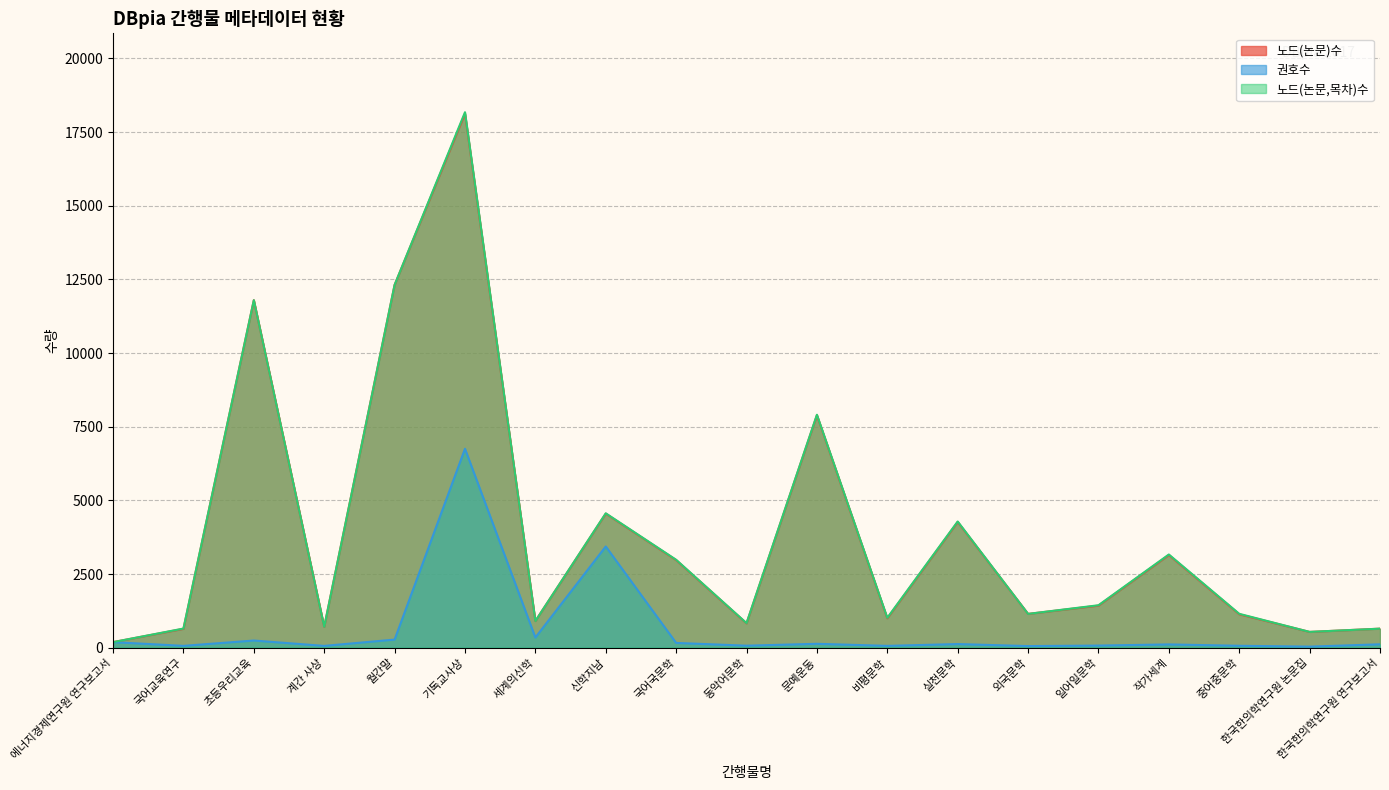

At which label is 노드(논문,목차)수 closest to 9182?

문예운동